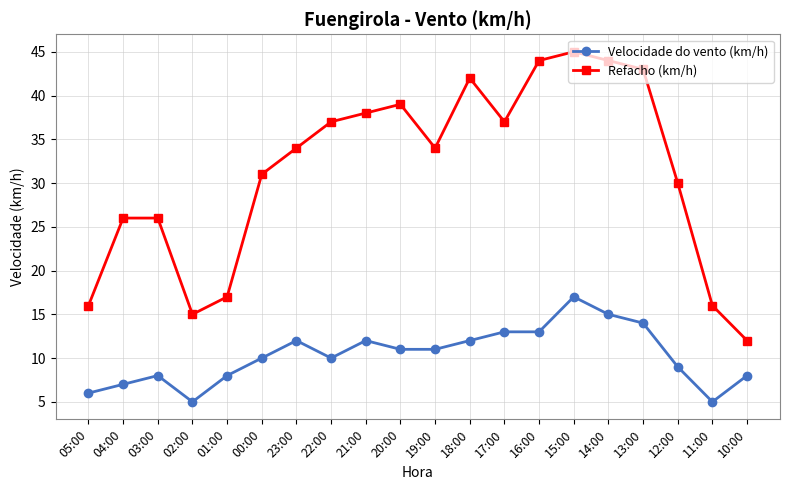

At which category does Velocidade do vento (km/h) reach its first local peak?

03:00